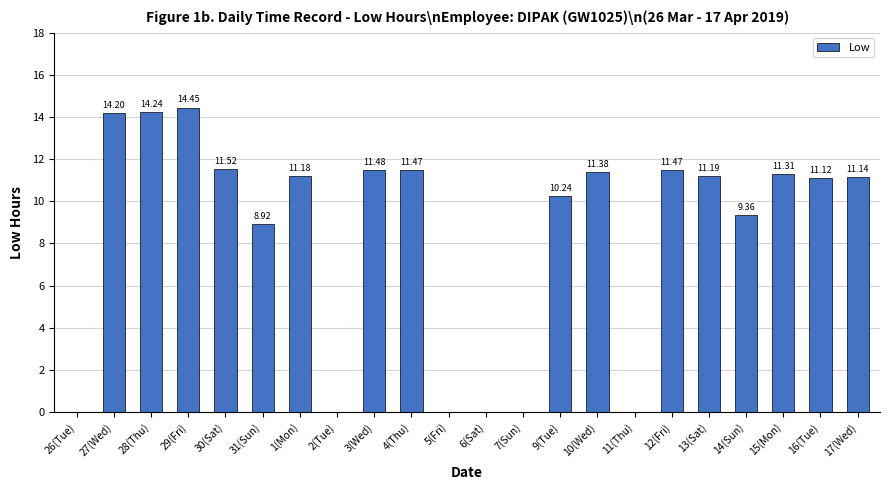

Which has a higher value, 29(Fri) or 14(Sun)?

29(Fri)